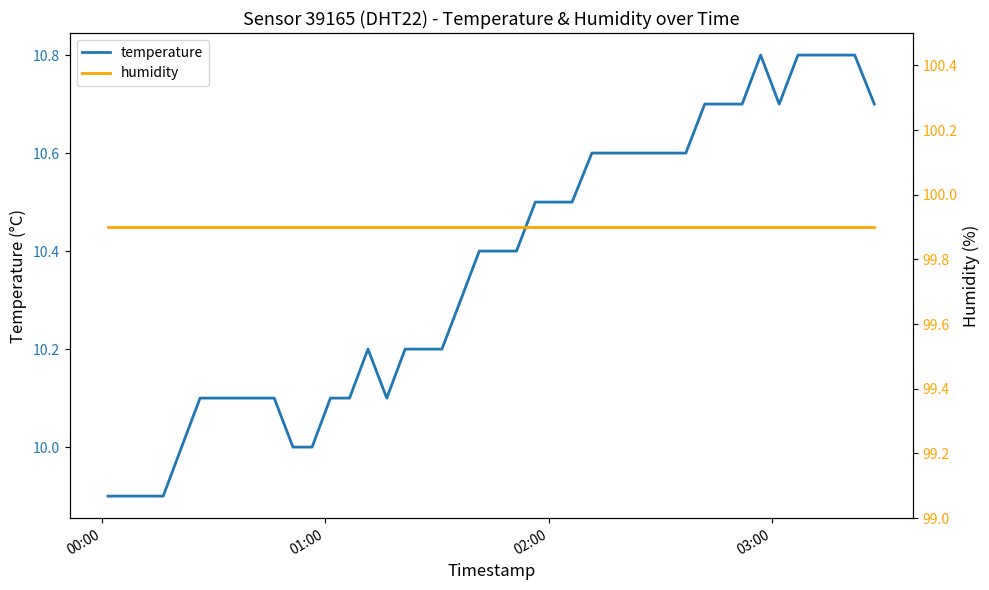

How many categories are shown in the chart?

40